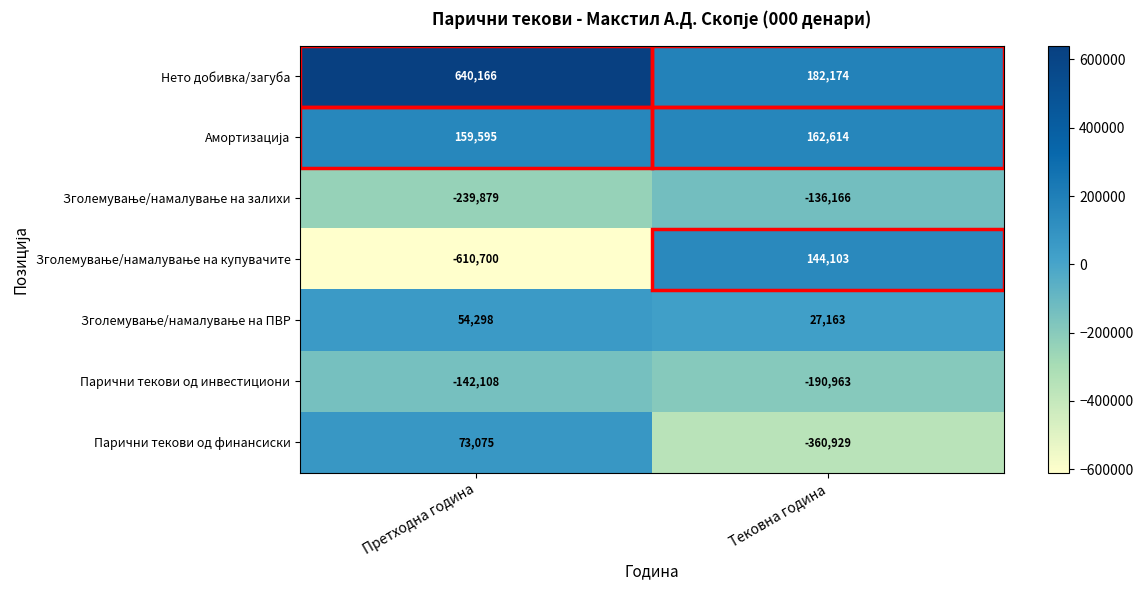

True or false: Парични текови од инвестициони has a value of -58204 at Тековна година.

False